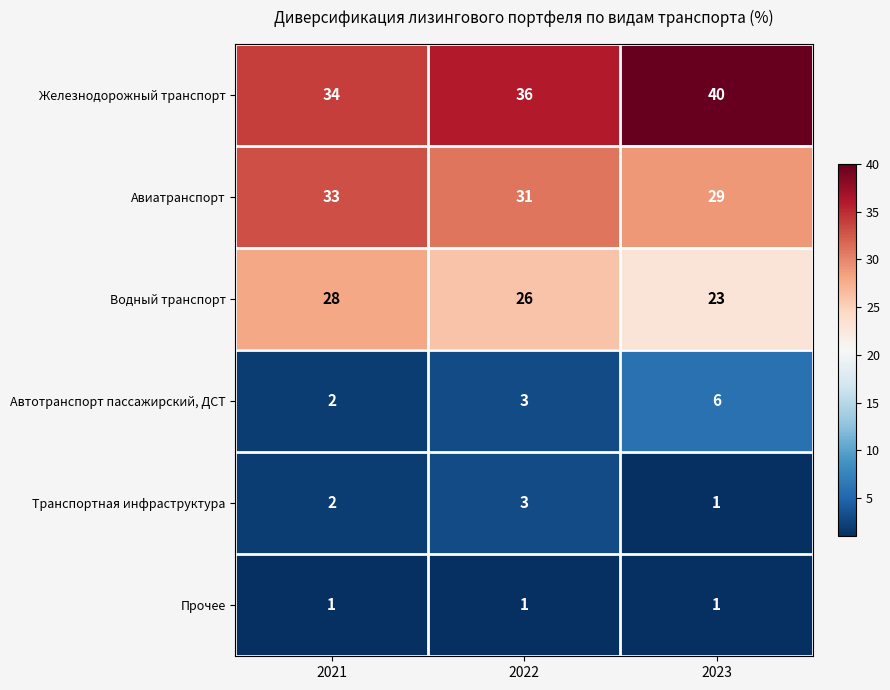

Count the number of data series in this chart.

6